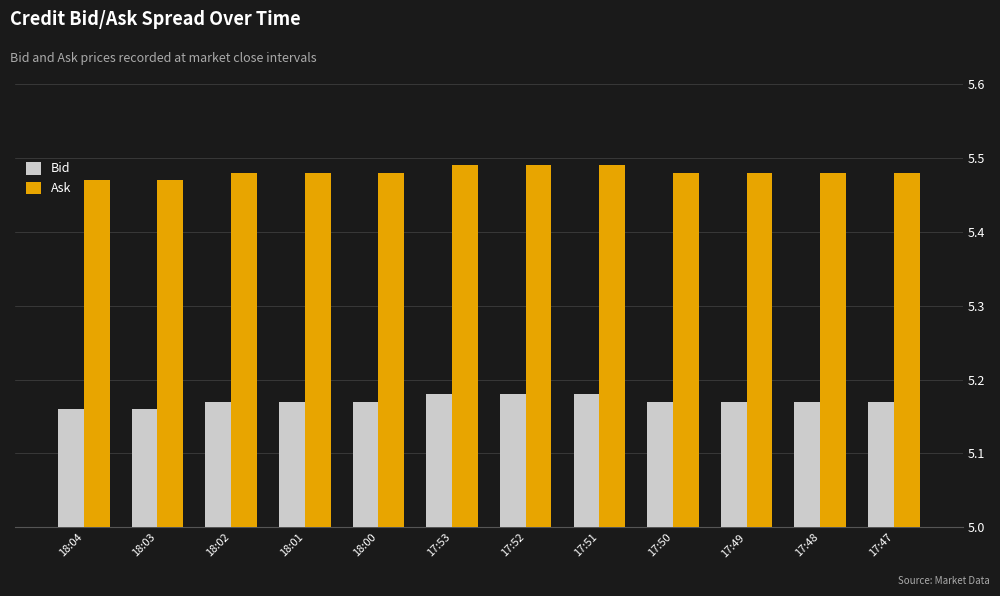

What is the total value across all series at 17:53?

10.7